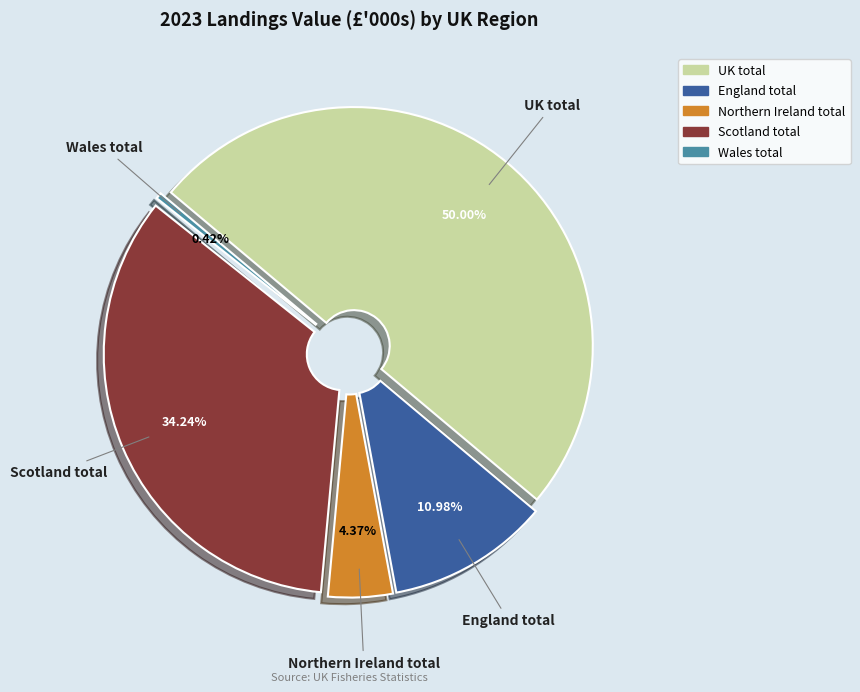

How many segments does this pie chart have?

5